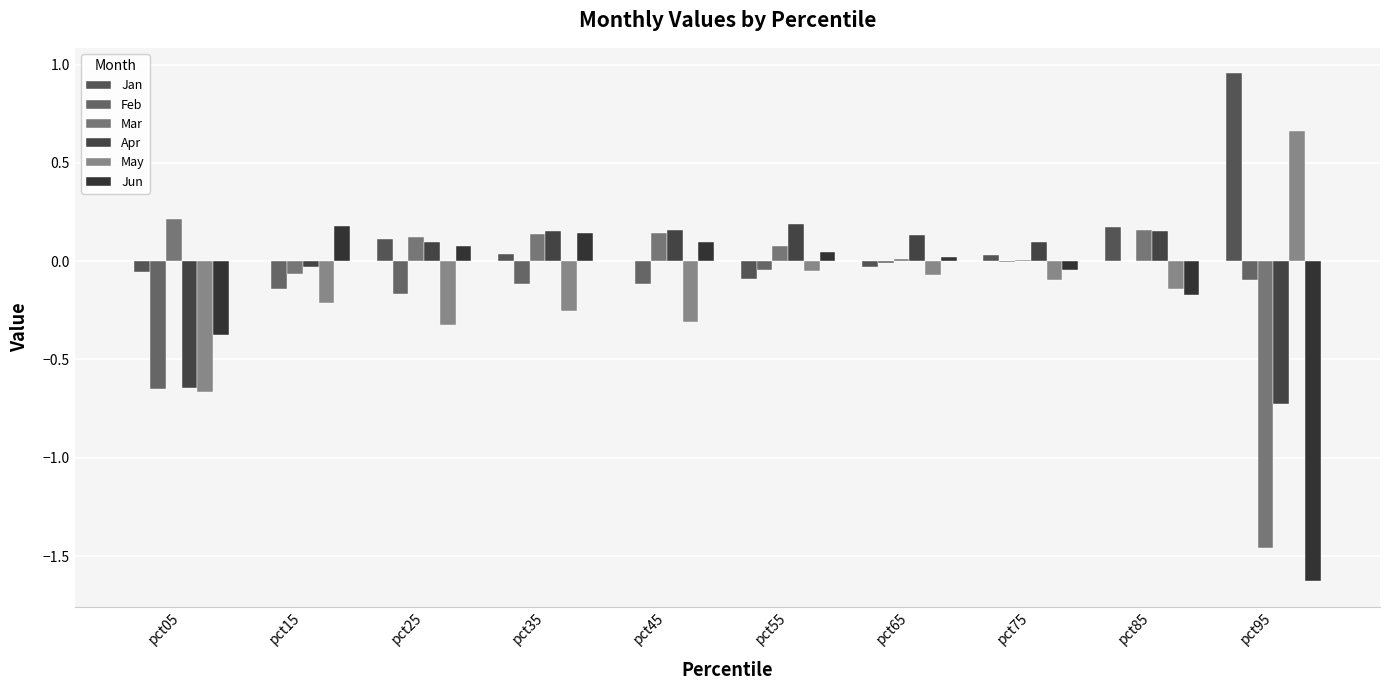

How many categories are shown in the chart?

10